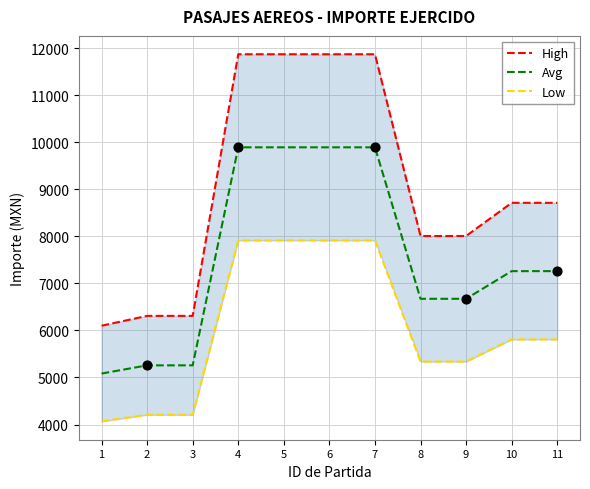

Which series contains the lowest Y value?

Low